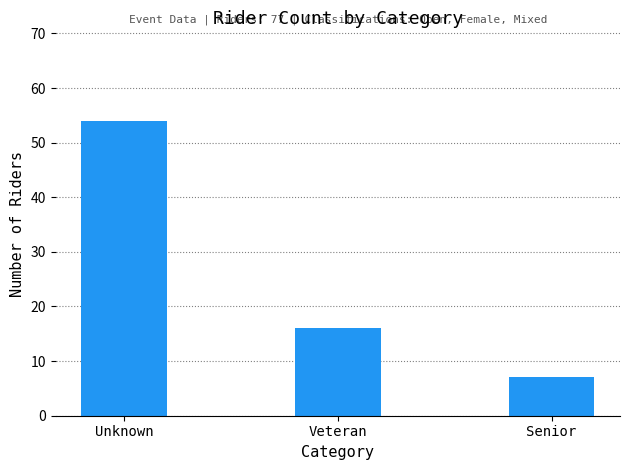

List the labels in order of value, largest first.

Unknown, Veteran, Senior